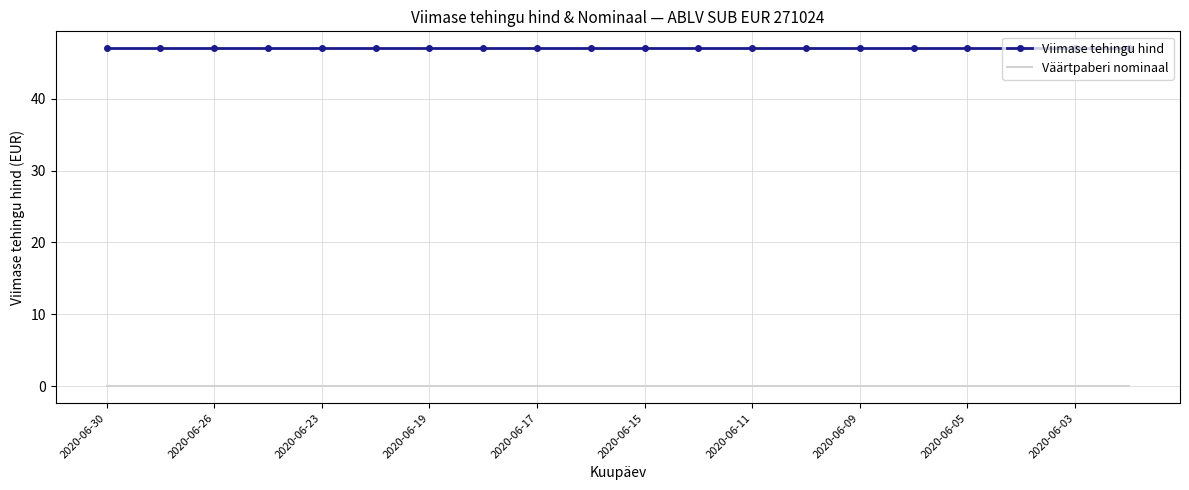

List the series in order of their peak value, lowest first.

Väärtpaberi nominaal, Viimase tehingu hind